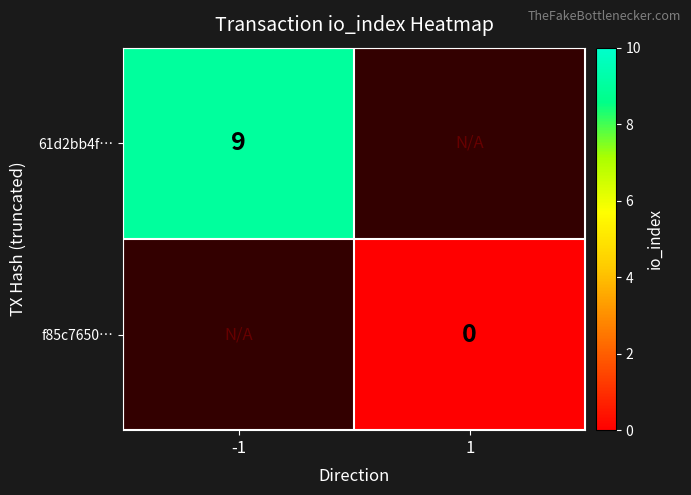

The value of 61d2bb4f… at -1 is 4. True or false?

False